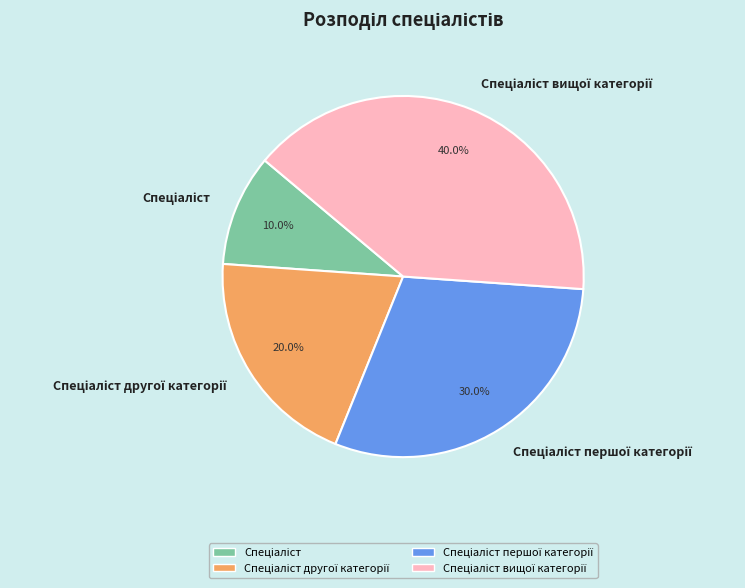

Does any single category account for the majority?

No